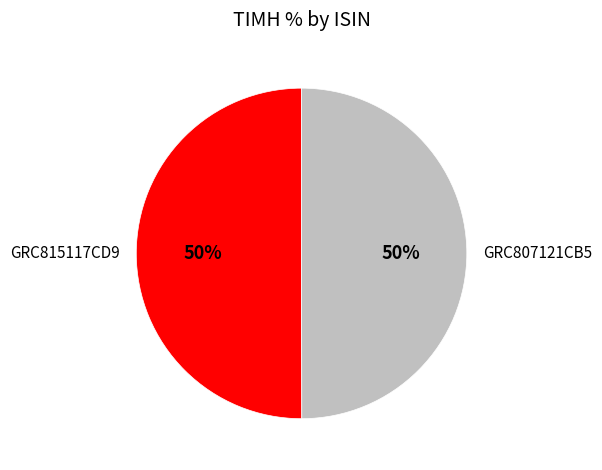

To the nearest percent, what percentage of the pie is GRC807121CB5?

50%